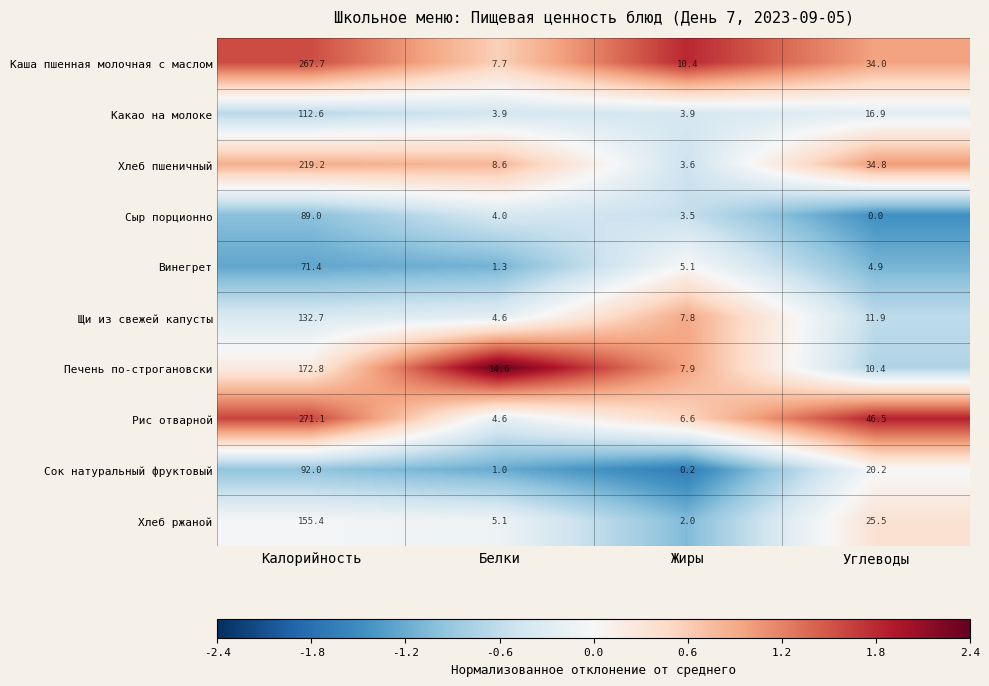

How many data points in Винегрет are above 5?

2